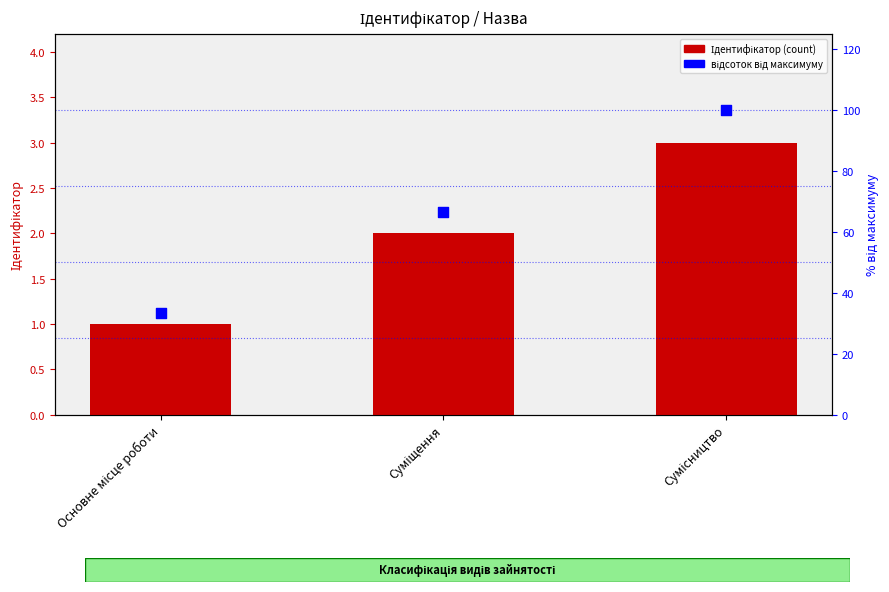

What is the total value across all series at Суміщення?

68.7